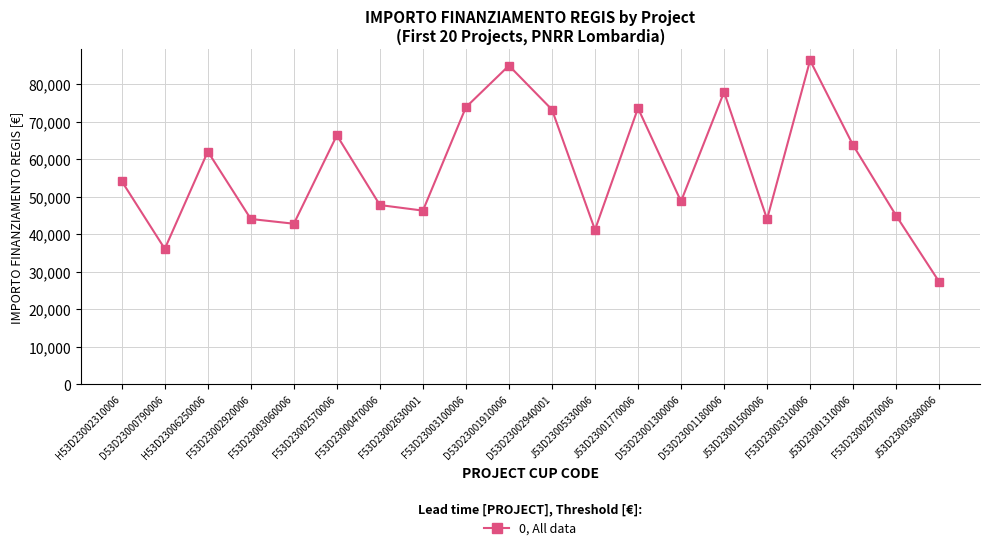

Approximately how many times larger is the value at D53D23001300006 compared to F53D23003060006?

1.1